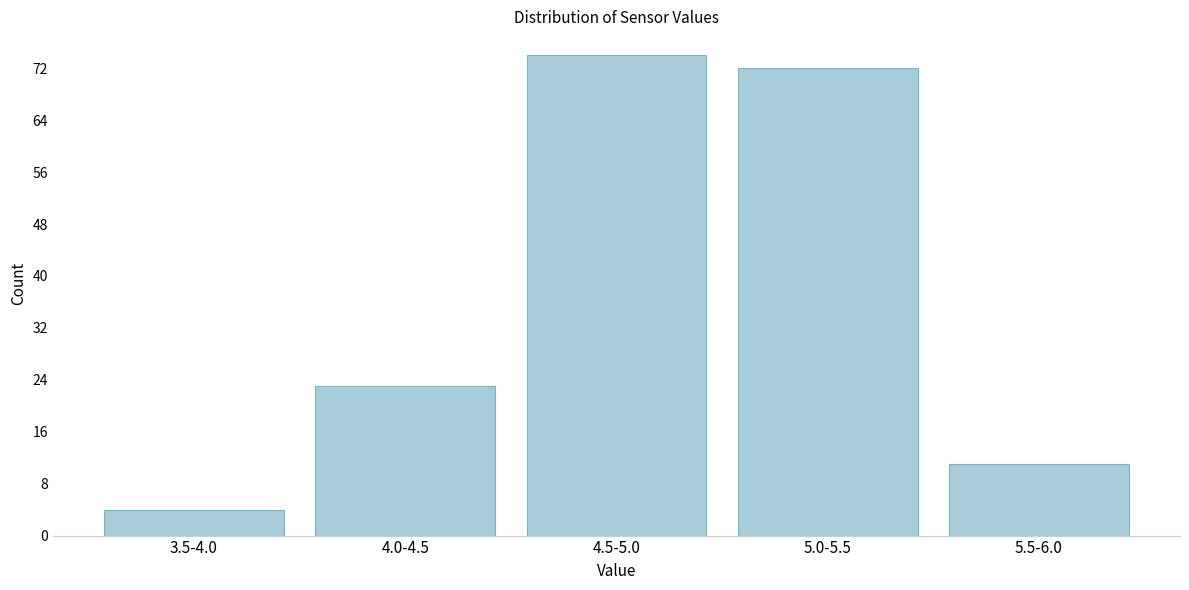

Reading left to right, transcribe all the data shown in this chart.

3.5-4.0=4	4.0-4.5=23	4.5-5.0=74	5.0-5.5=72	5.5-6.0=11